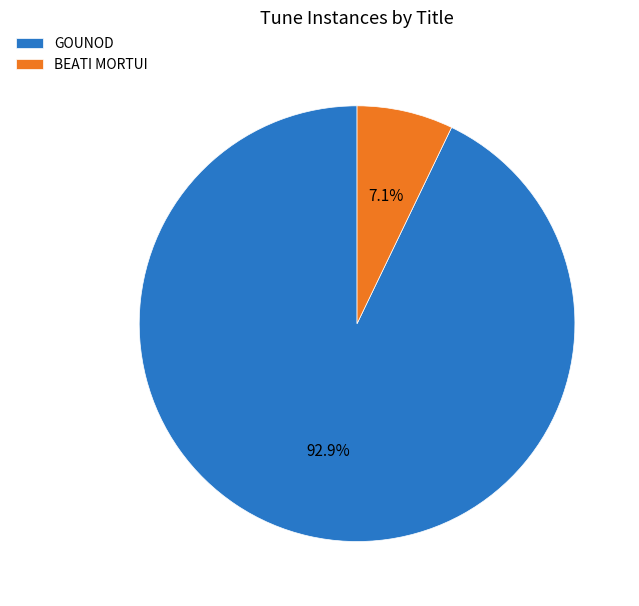

To the nearest percent, what is the average slice percentage?

50%